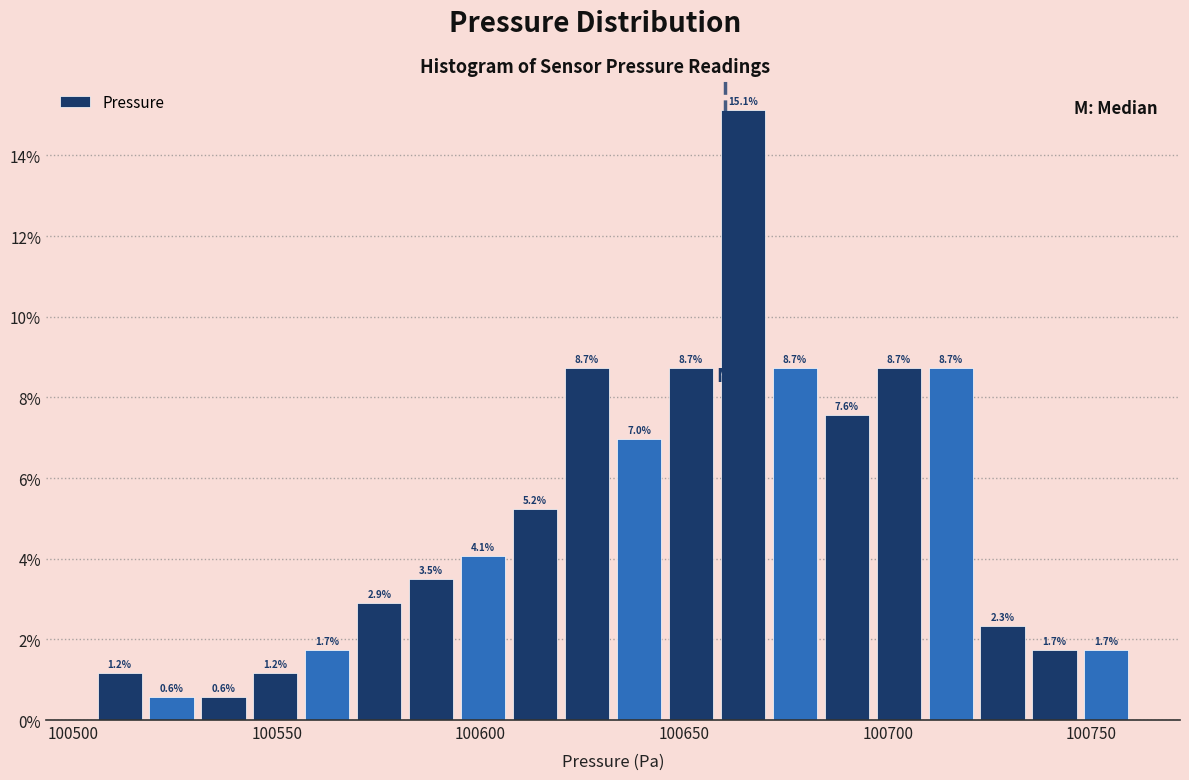

Read against the x-axis, roughly where is the centre of the tallest bar?

100665